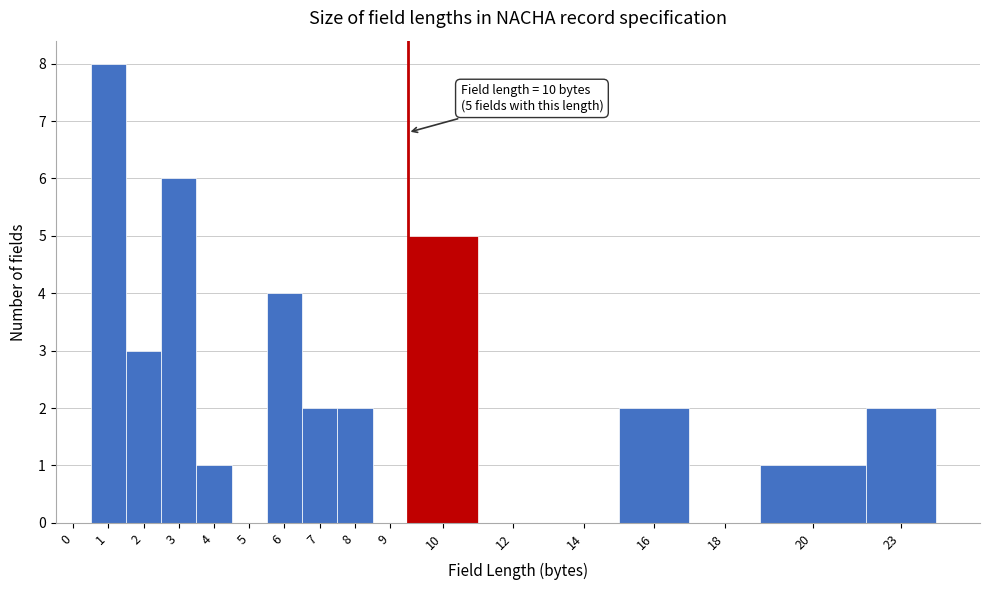

Reading right to left, transcribe all the data shown in this chart.

23=2	20=1	18=0	16=2	14=0	12=0	10=5	9=0	8=2	7=2	6=4	5=0	4=1	3=6	2=3	1=8	0=0